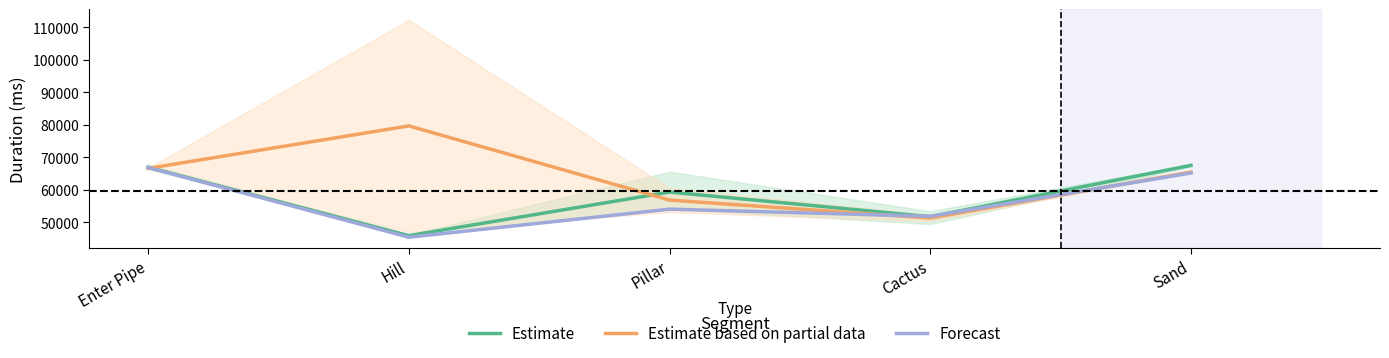

Reading left to right, what are all the values shown in this chart?

Estimate: 66916.3	45879.3	59294.7	51716.3	67506.5
Estimate based on partial data: 66574.0	79654.5	56824.5	51284.0	65455.0
Forecast: 66845.0	45398.0	54032.0	51835.0	65162.0